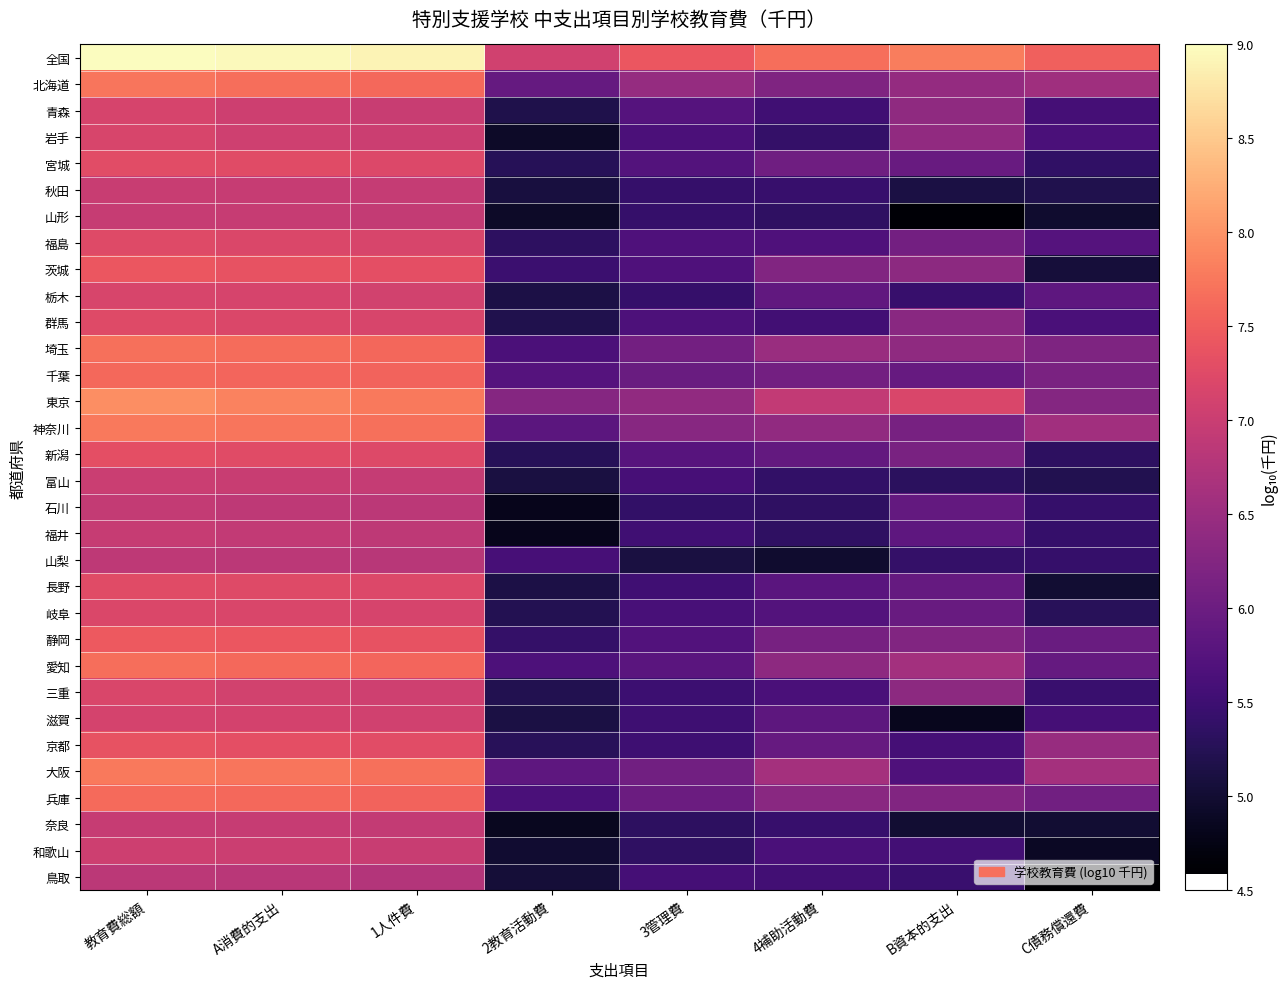

At how many categories does at least one series exceed 7?

8